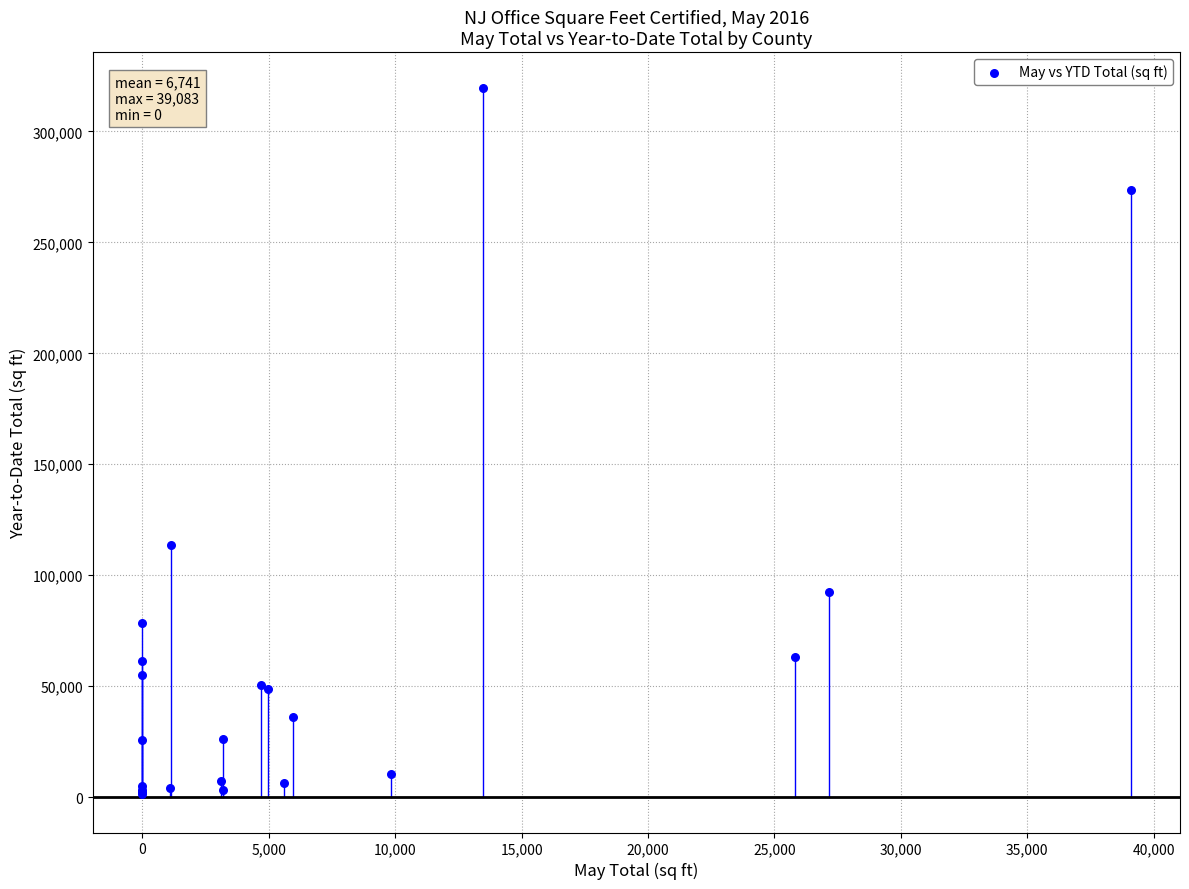

What Y value in the scatter plot is closest to 160530?

113484